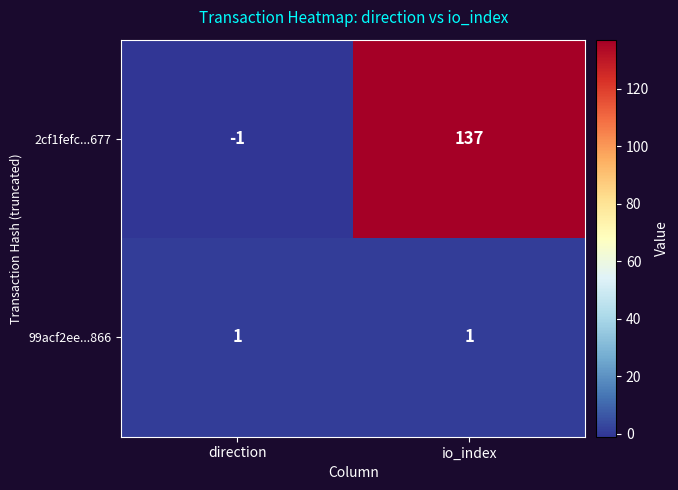

Which category has the highest value in the 2cf1fefc...677 series?

io_index